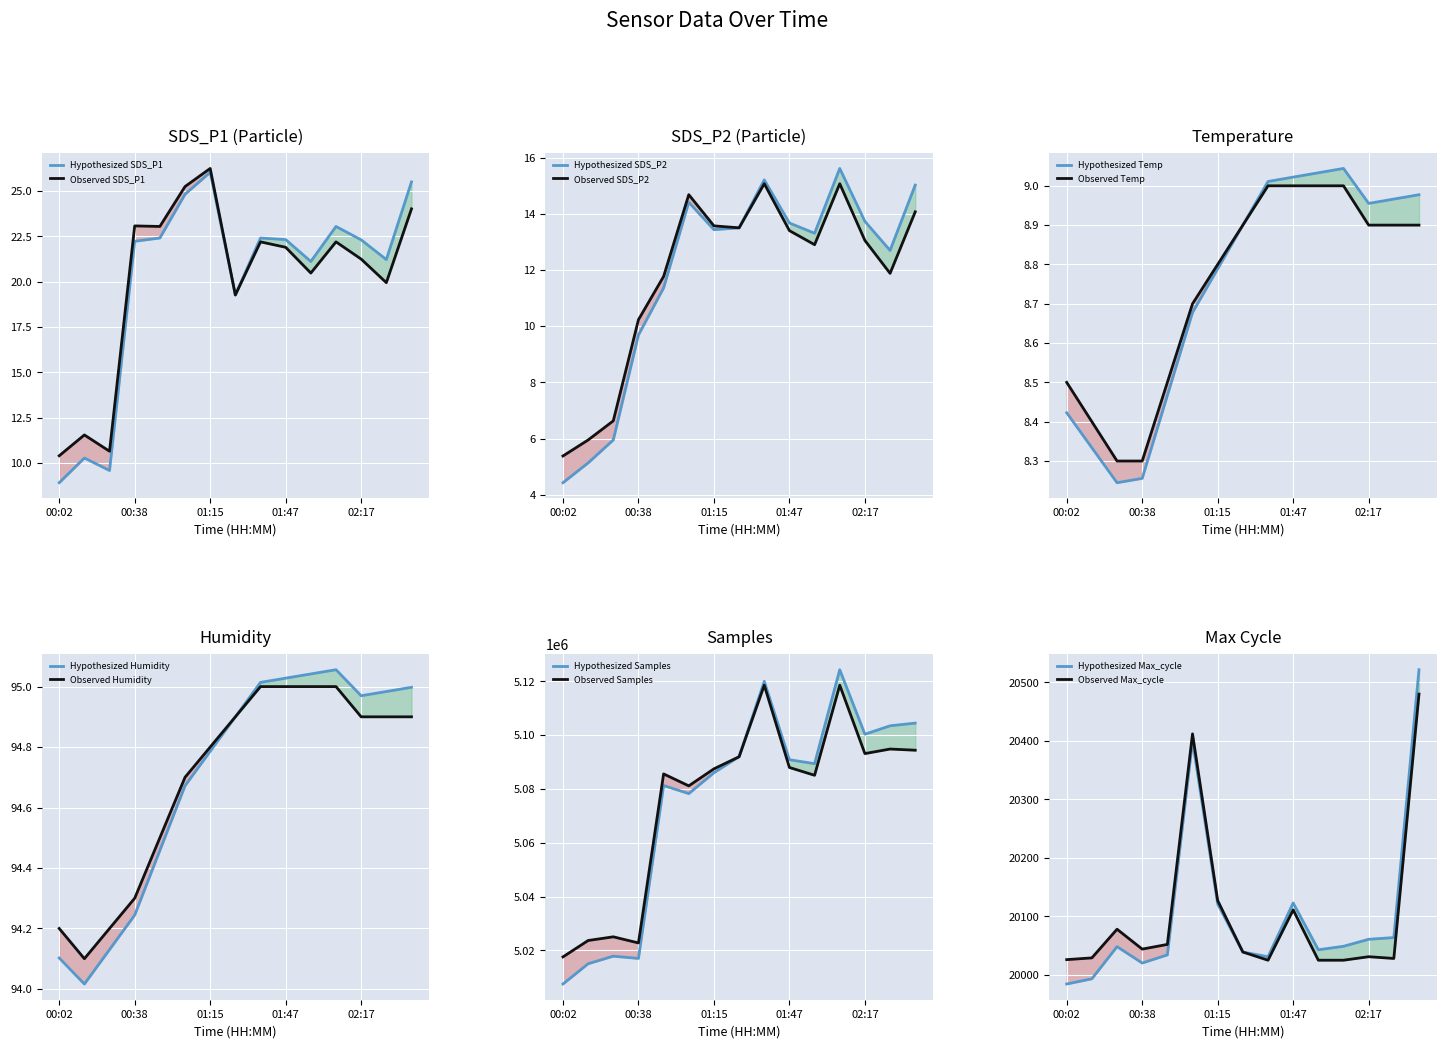

At which label is Temp closest to 8?

00:26